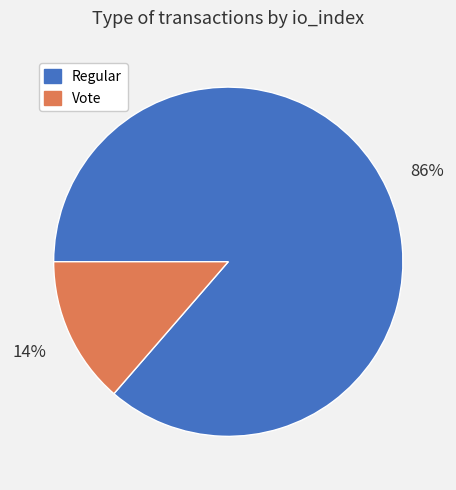

Which slice is the largest?

Regular